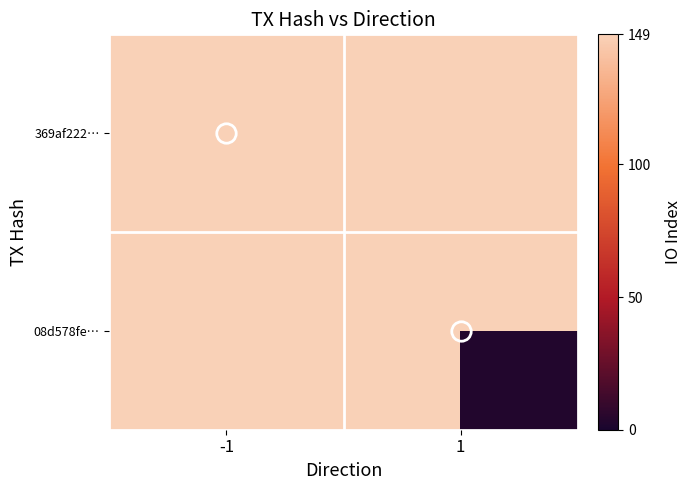

Read the 08d578fe… value at 1.

3.0